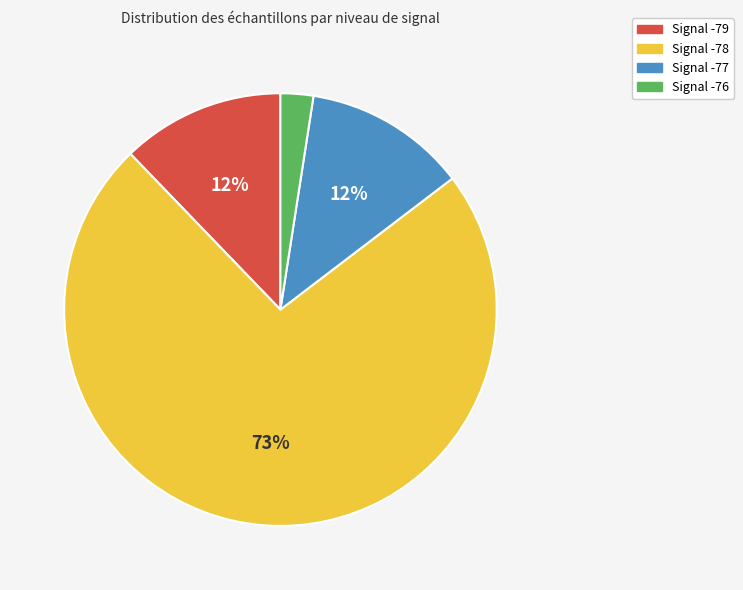

Which has a higher value, Signal -78 or Signal -77?

Signal -78